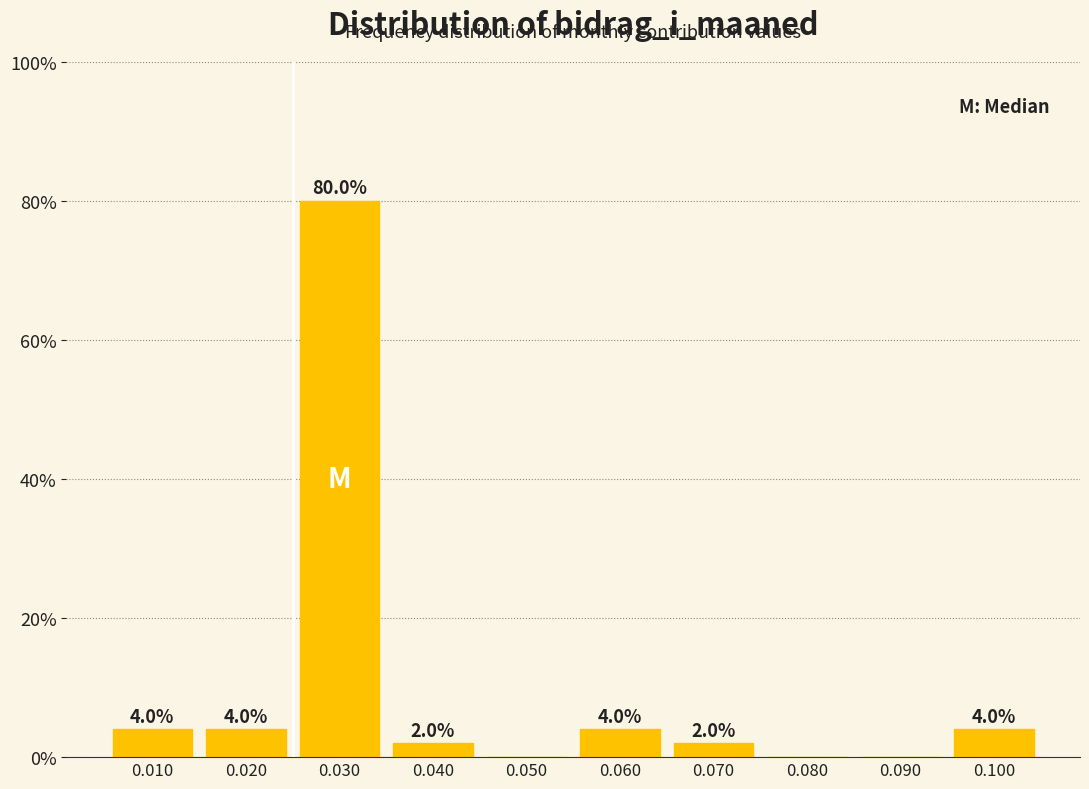

Which range on the x-axis has the tallest bar?

0.025 to 0.035